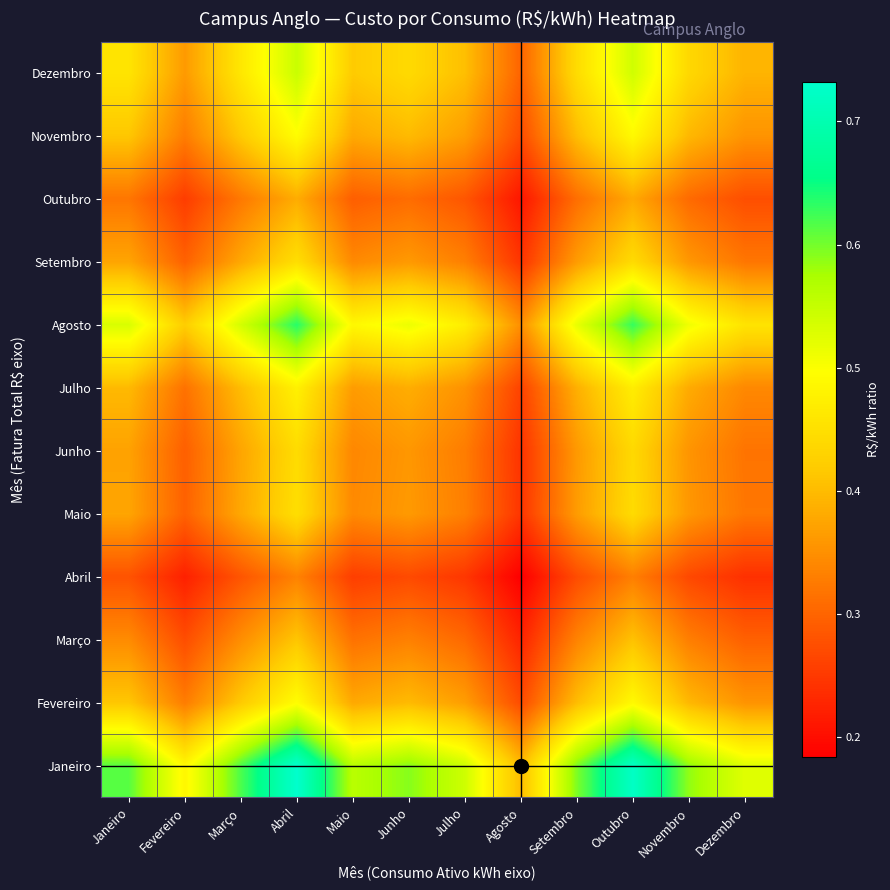

Which series has the widest spread of values?

Janeiro